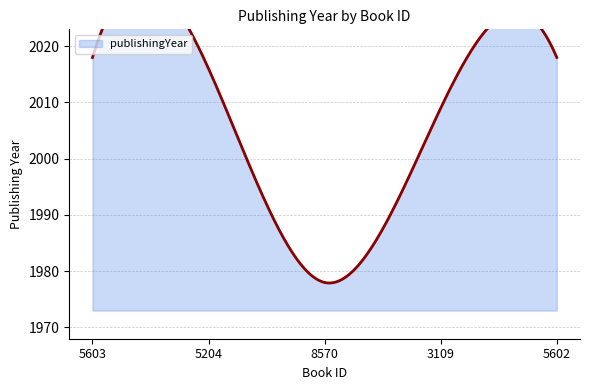

True or false: the data shows 1027 at 5204.

False